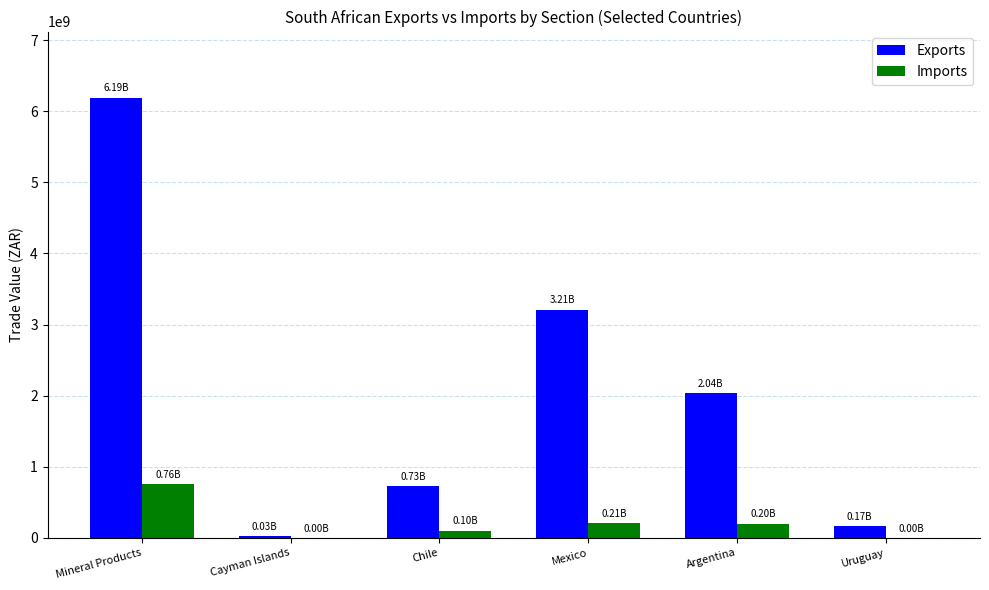

Which category has the highest value in the Imports series?

Mineral Products